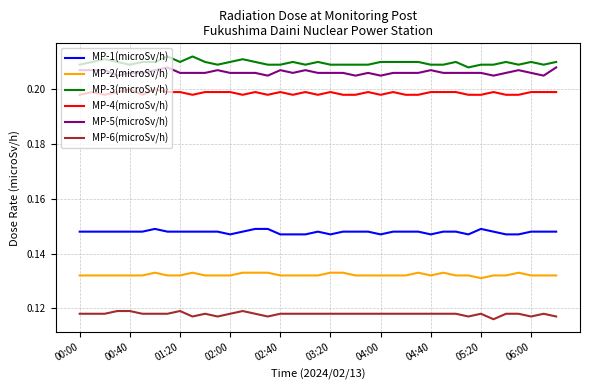

True or false: MP-3(microSv/h) and MP-6(microSv/h) cross at least once.

False